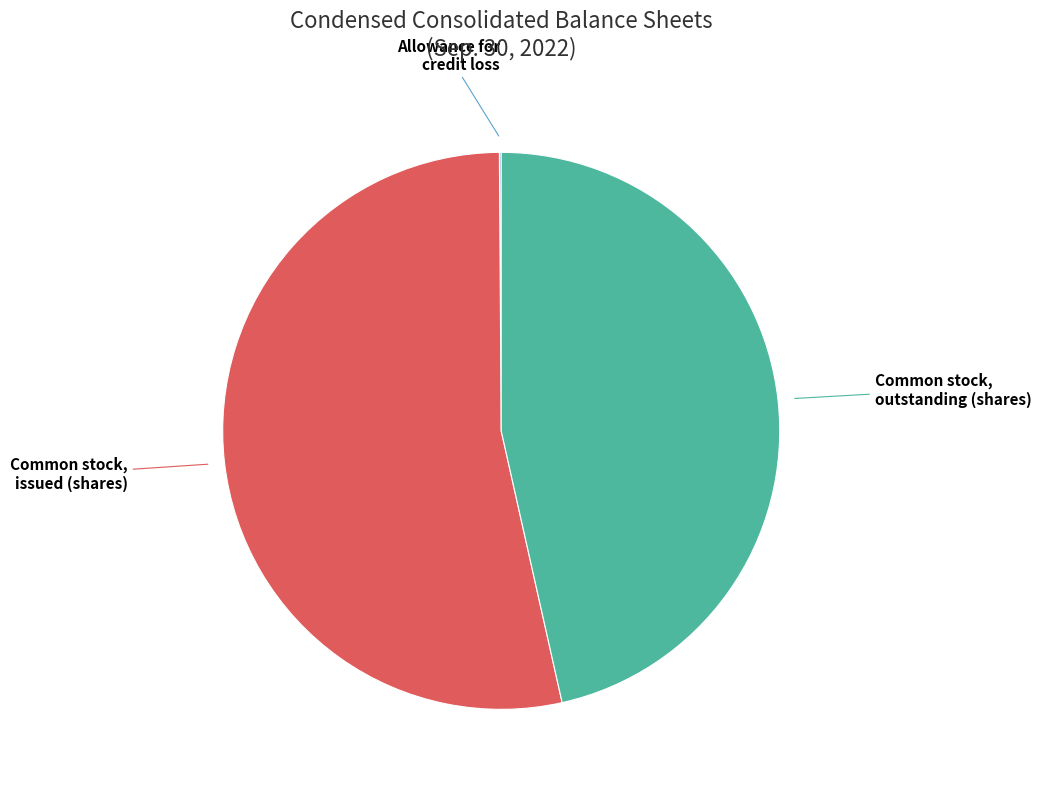

Is there a majority slice in this chart?

Yes